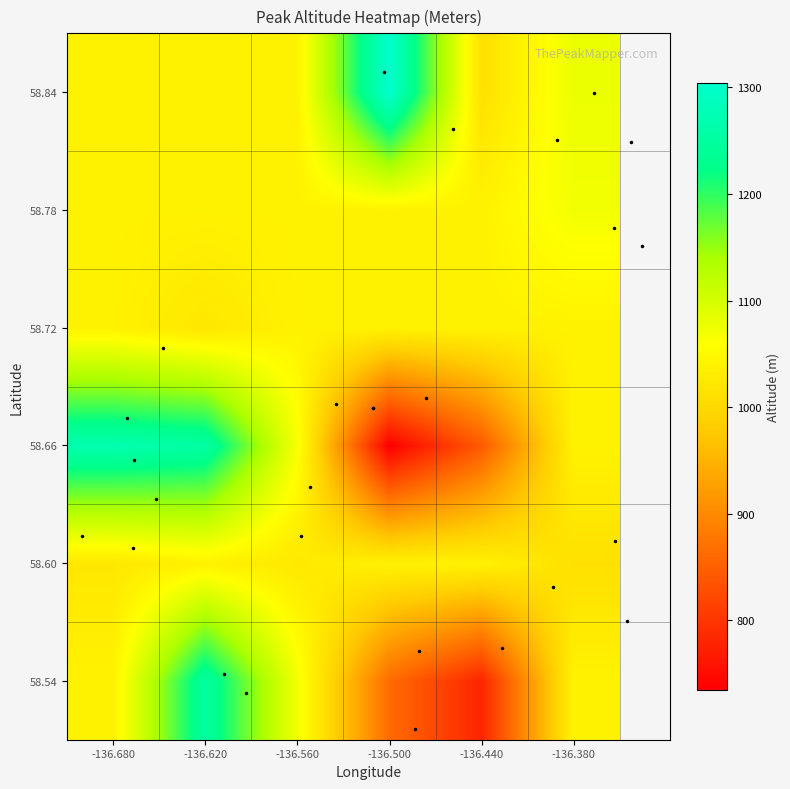

Between -136.620 and -136.500, which series saw the biggest shift?

58.66